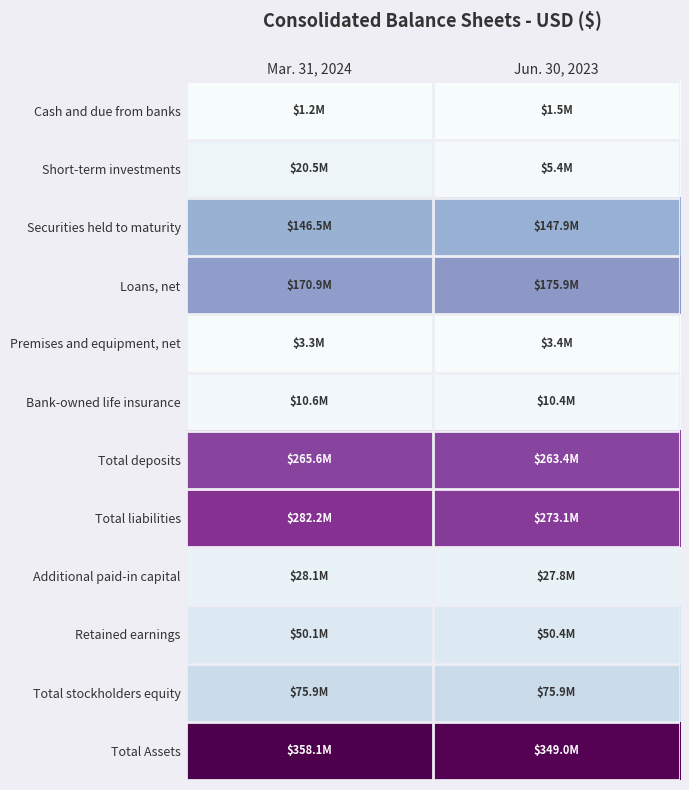

How many categories are shown in the chart?

2